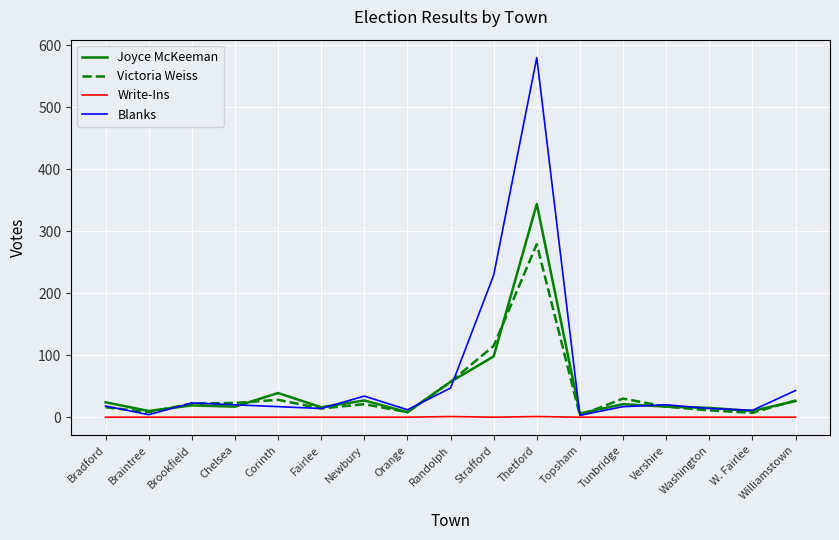

How many series are shown in this chart?

4